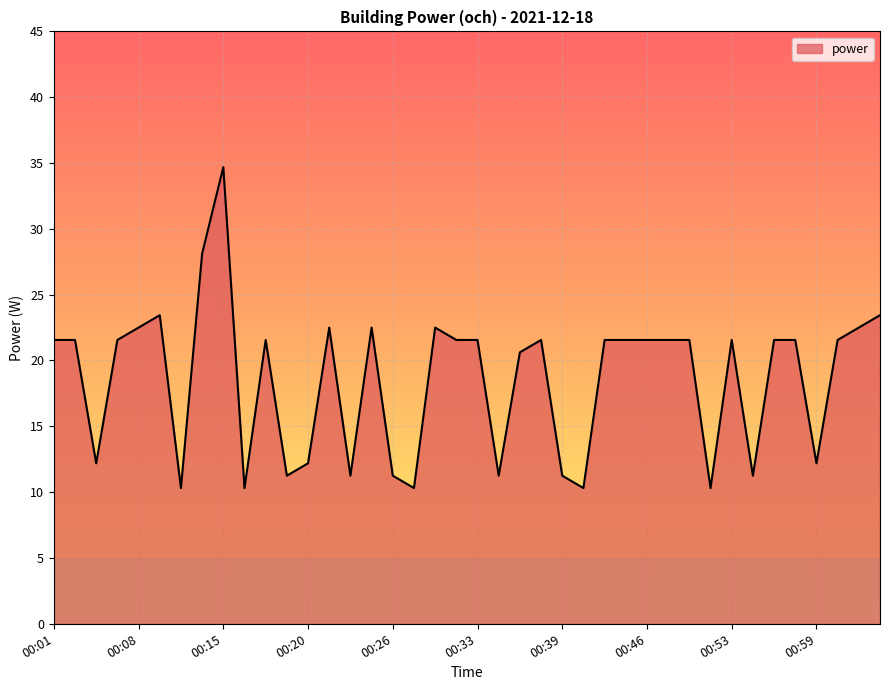

What is the greatest value displayed?

34.7